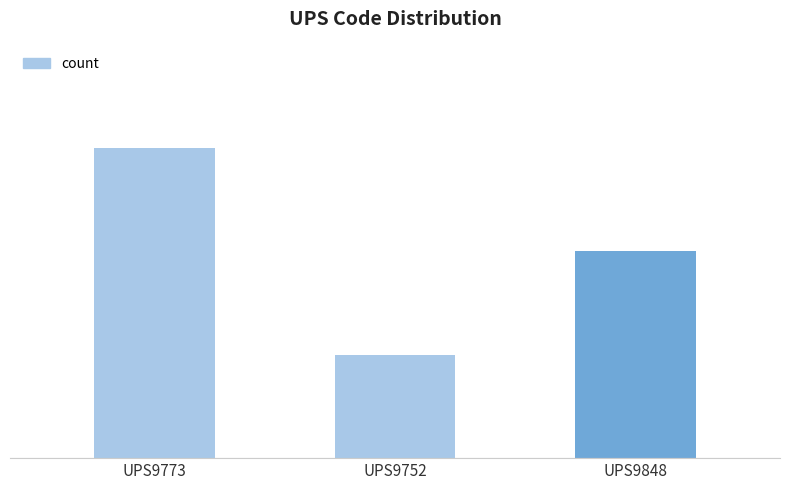

True or false: the data shows 3 at UPS9773.

True